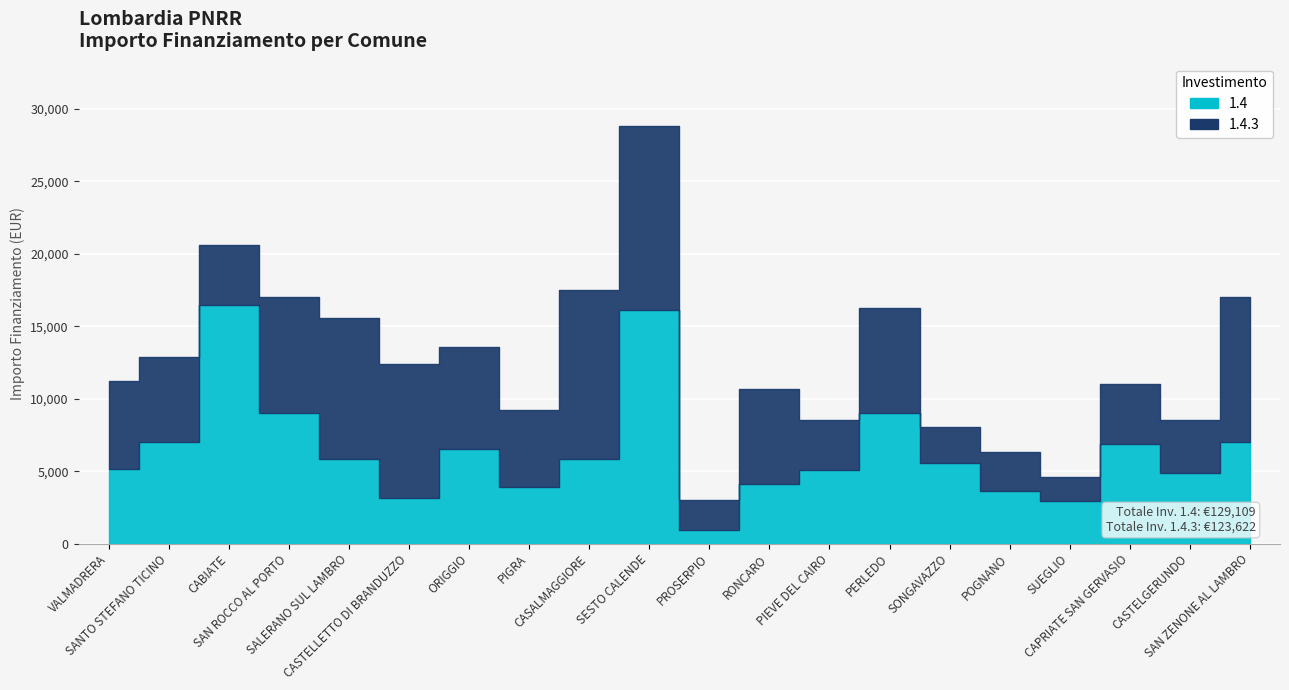

List the series in order of their overall mean, highest first.

1.4, 1.4.3